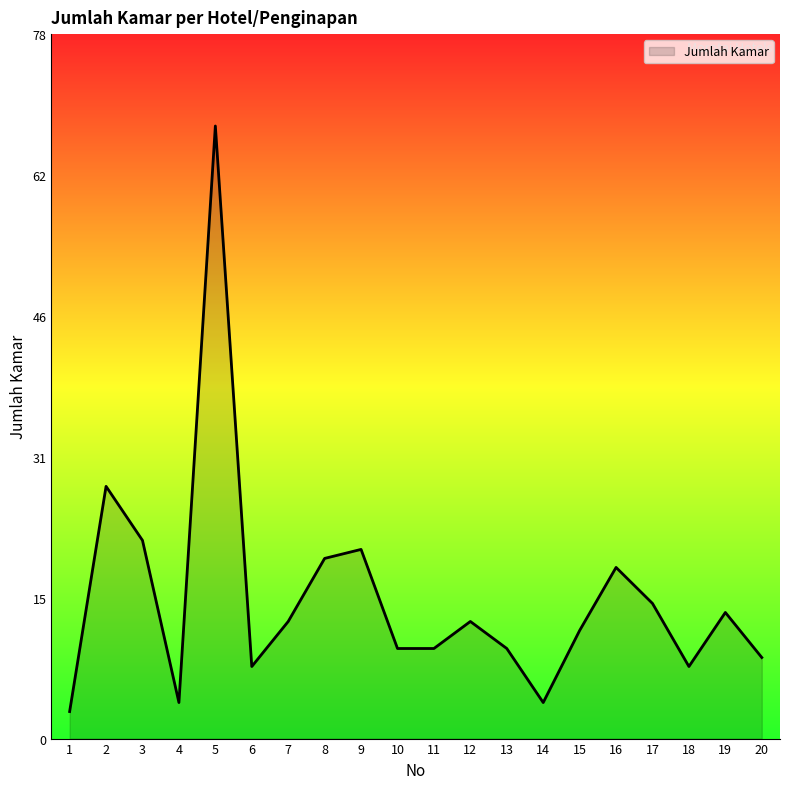

Is this an area chart (filled region under the line)?

Yes